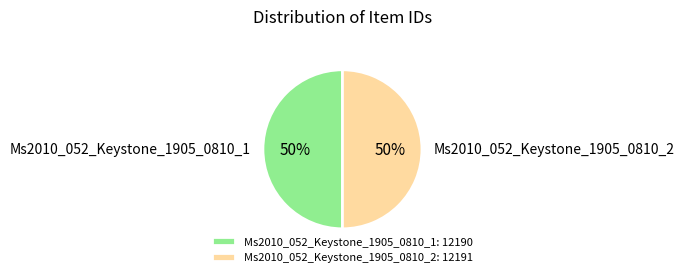

What is the ratio of the value at Ms2010_052_Keystone_1905_0810_2 to the value at Ms2010_052_Keystone_1905_0810_1?

1.0